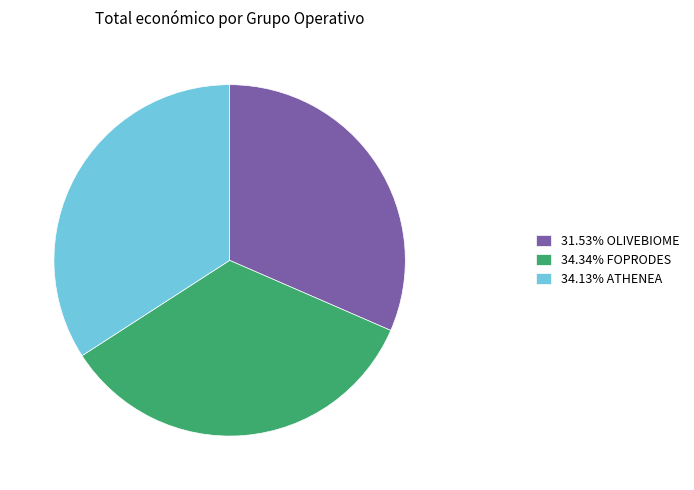

How many slices are in this pie chart?

3